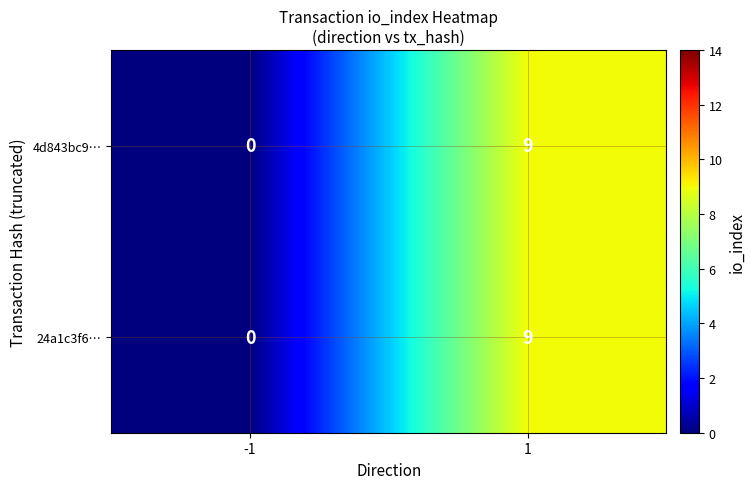

Rank the categories by 24a1c3f6… value from highest to lowest.

1, -1